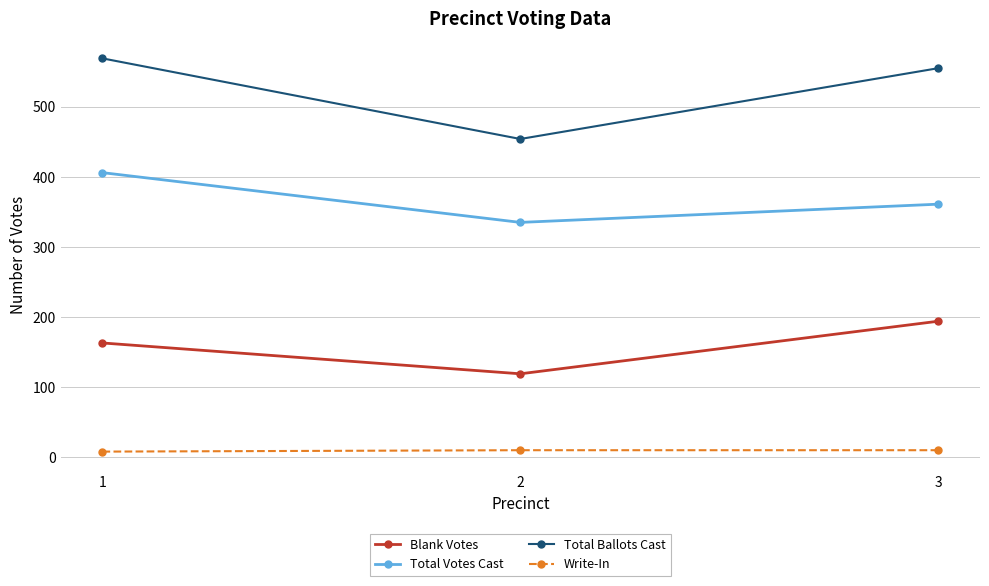

Where does the Total Votes Cast series first go above 361?

1